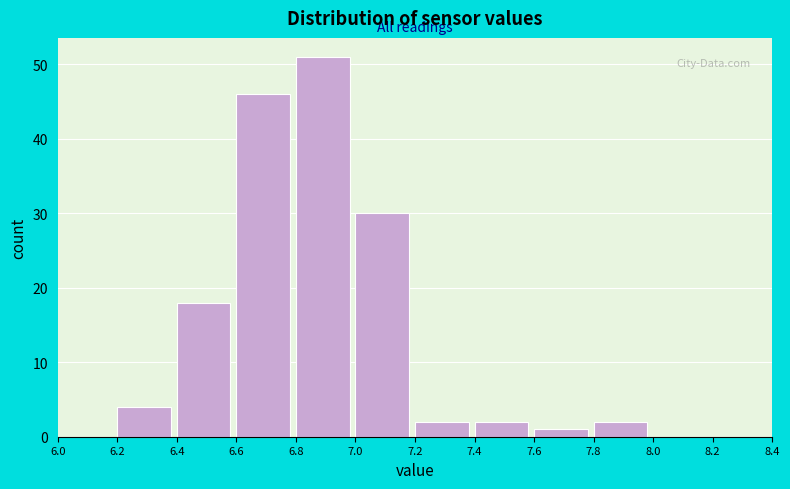

How tall is the bar that spans 6.6 to 6.8 on the x-axis? The values are not printed on the chart, so give them approximately, as read against the axis.

46